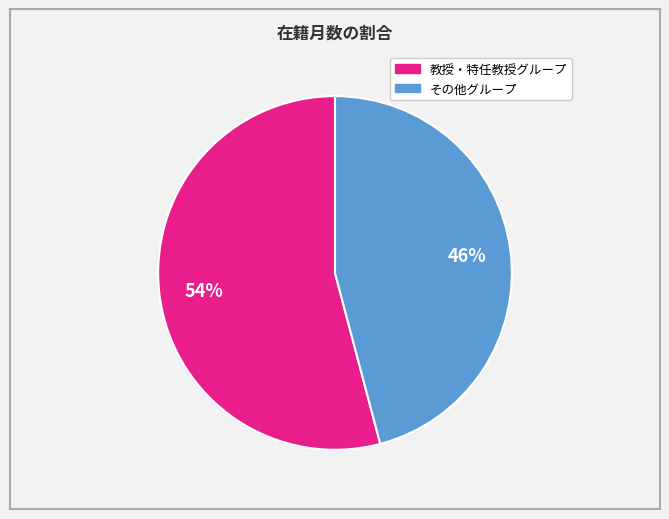

Is there a majority slice in this chart?

Yes